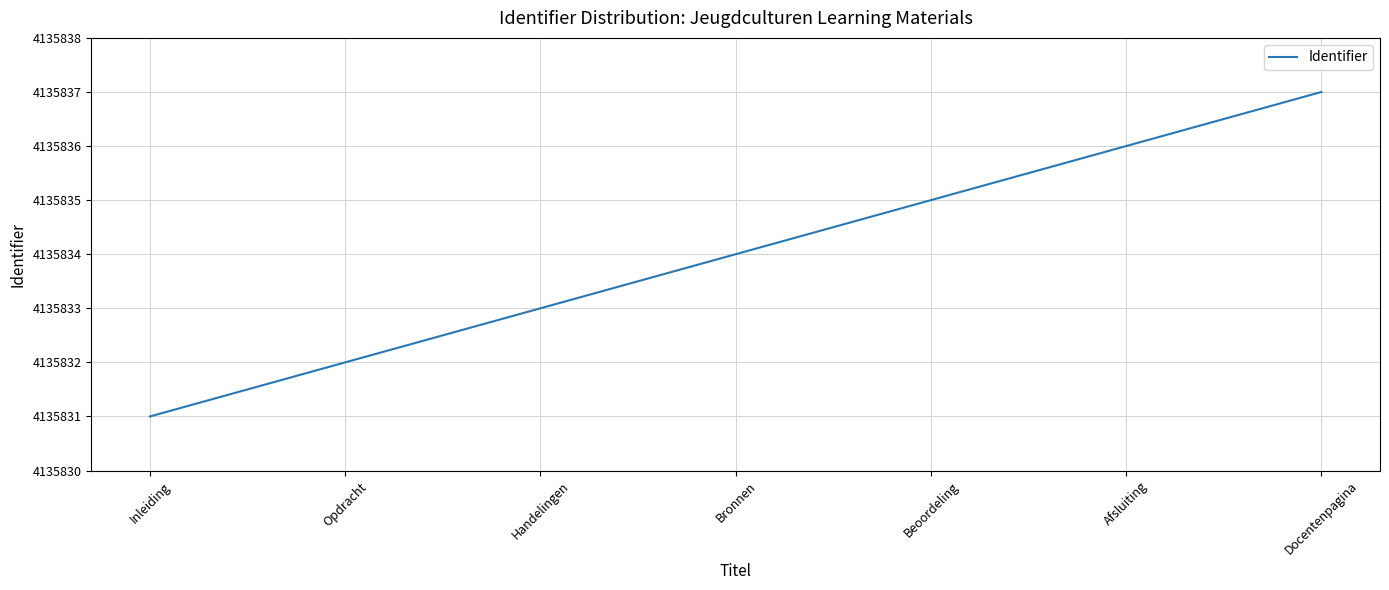

What is the maximum value shown in the chart?

4135837